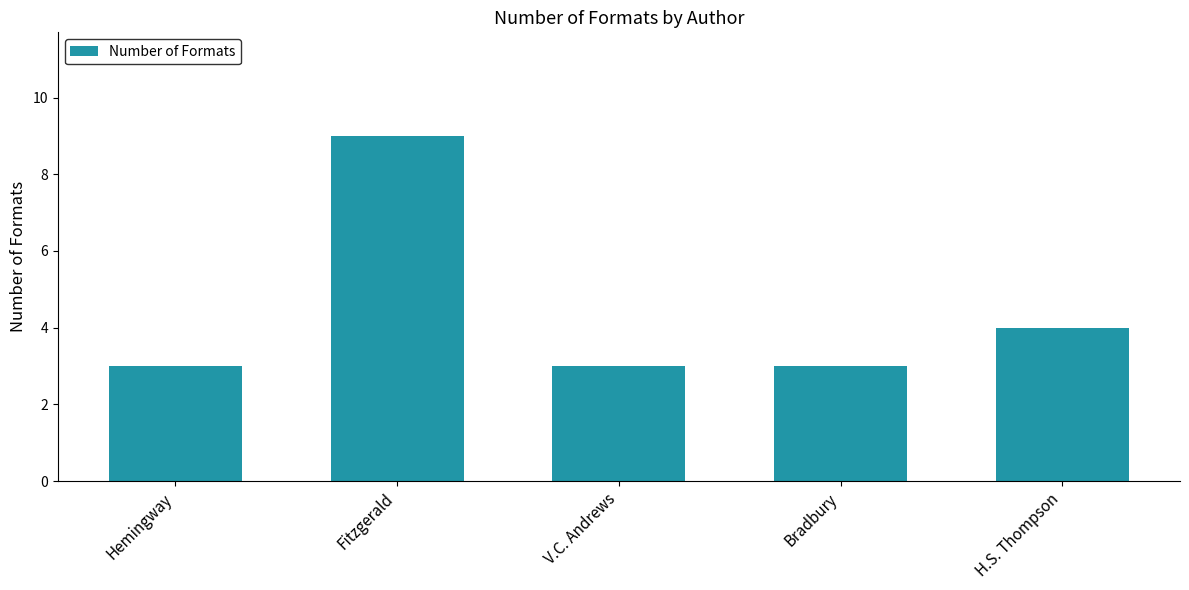

Read the value at H.S. Thompson.

4